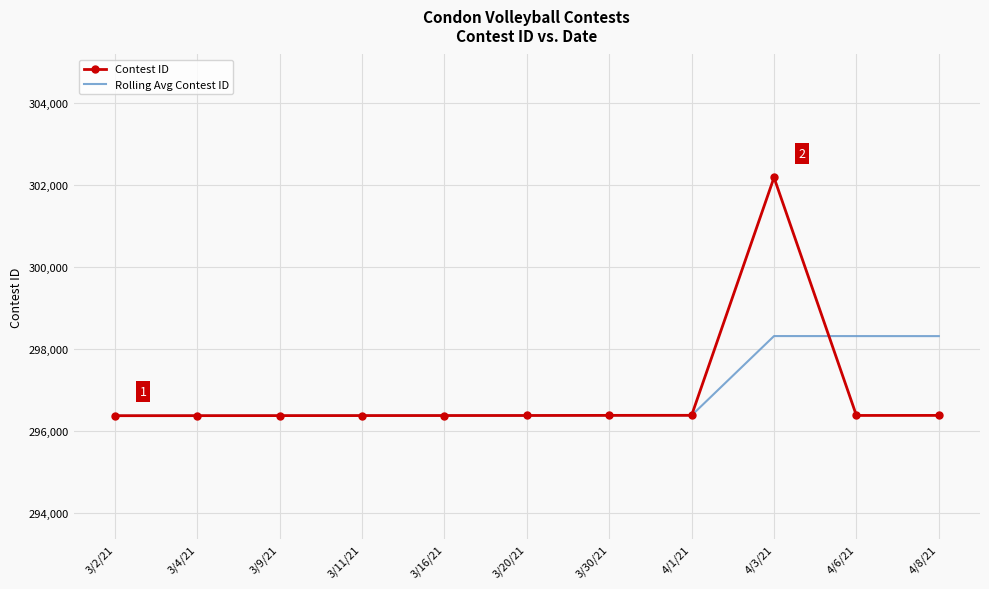

At how many categories does at least one series exceed 300383?

1